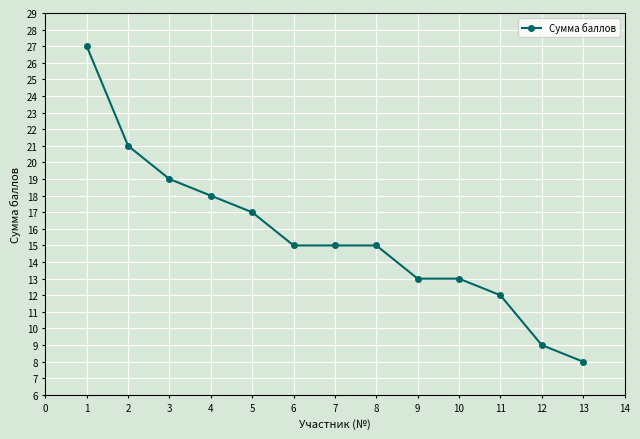

Which category has the highest value across all series?

1